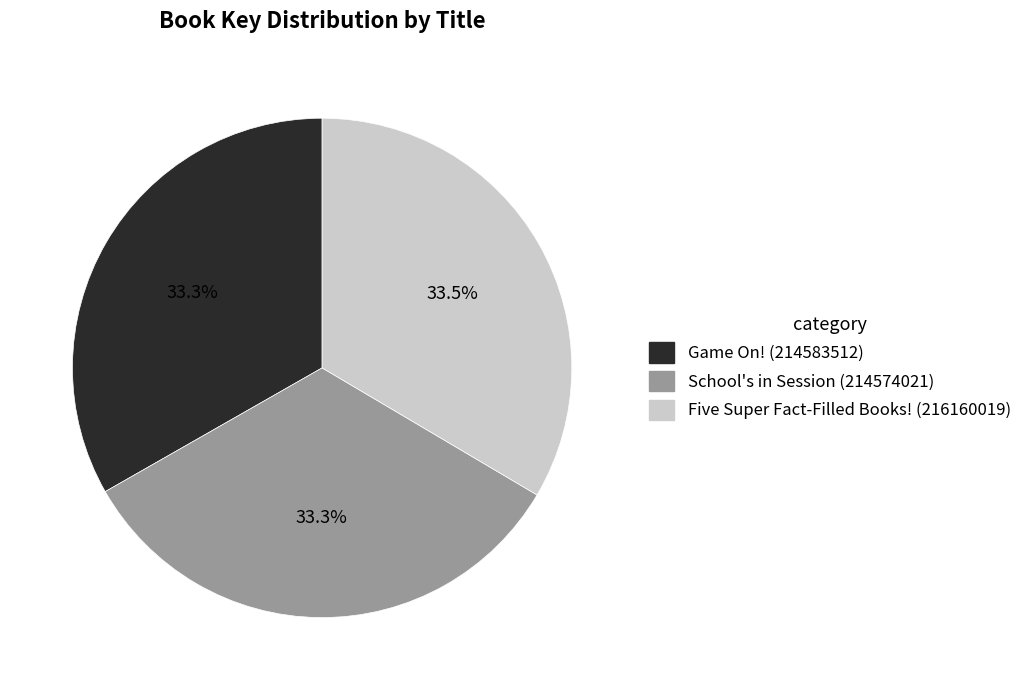

How many segments does this pie chart have?

3